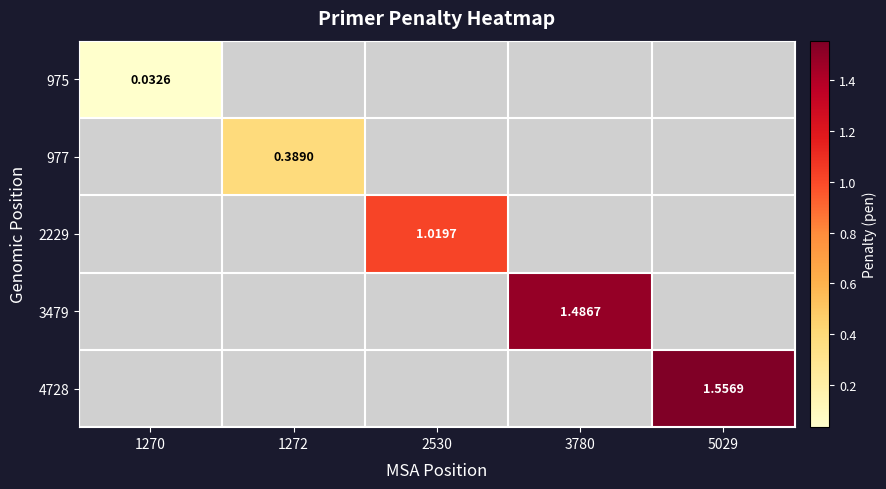

At which category does the chart reach its minimum across all series?

1270